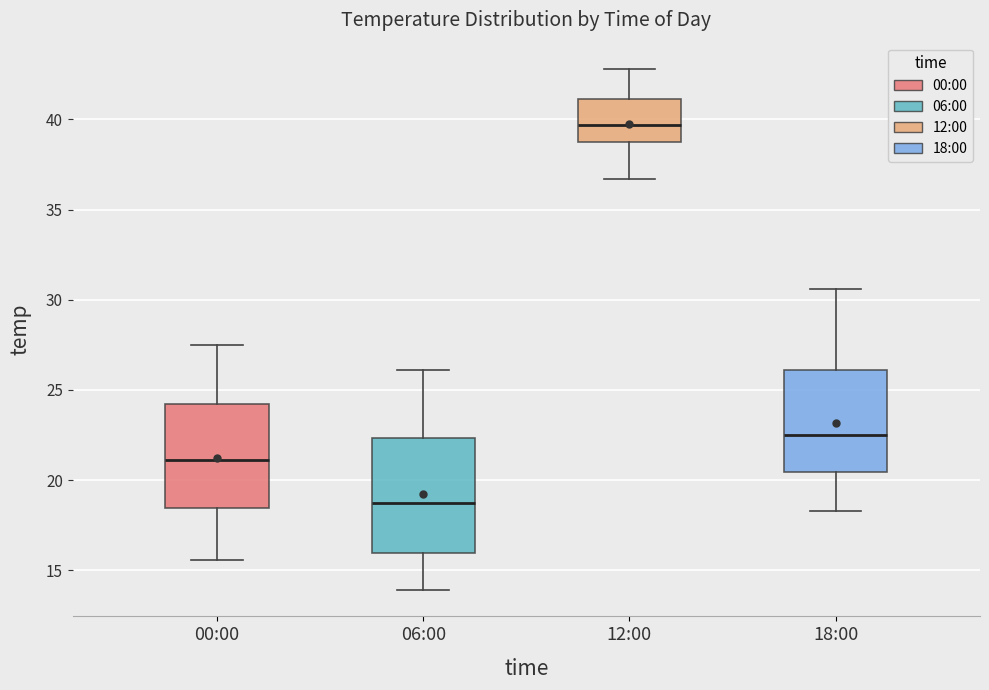

Reading left to right, transcribe this box plot: for each box, give where its median line is, the range the box spans, and where its two whiskers end, as read against the y-axis. The values are not printed on the chart, so give them approximately, as read against the axis.

00:00: median 21.0, box 18.5 to 24.0, whiskers 15.5 to 27.5
06:00: median 19.0, box 16.0 to 22.5, whiskers 14.0 to 26.0
12:00: median 39.5, box 39.0 to 41.0, whiskers 36.5 to 43.0
18:00: median 22.5, box 20.5 to 26.0, whiskers 18.5 to 30.5